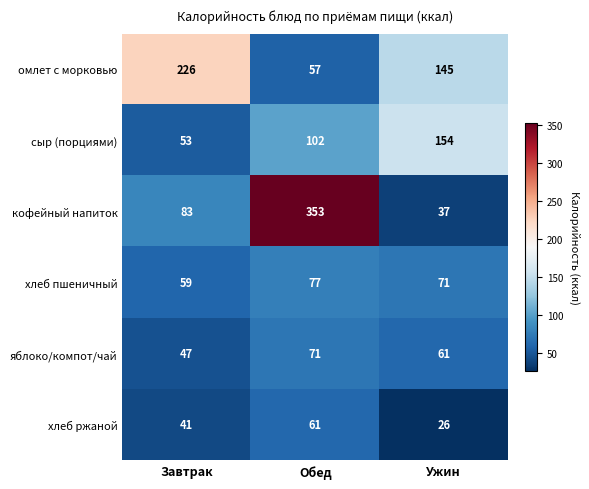

At which label is омлет с морковью closest to 141?

Ужин